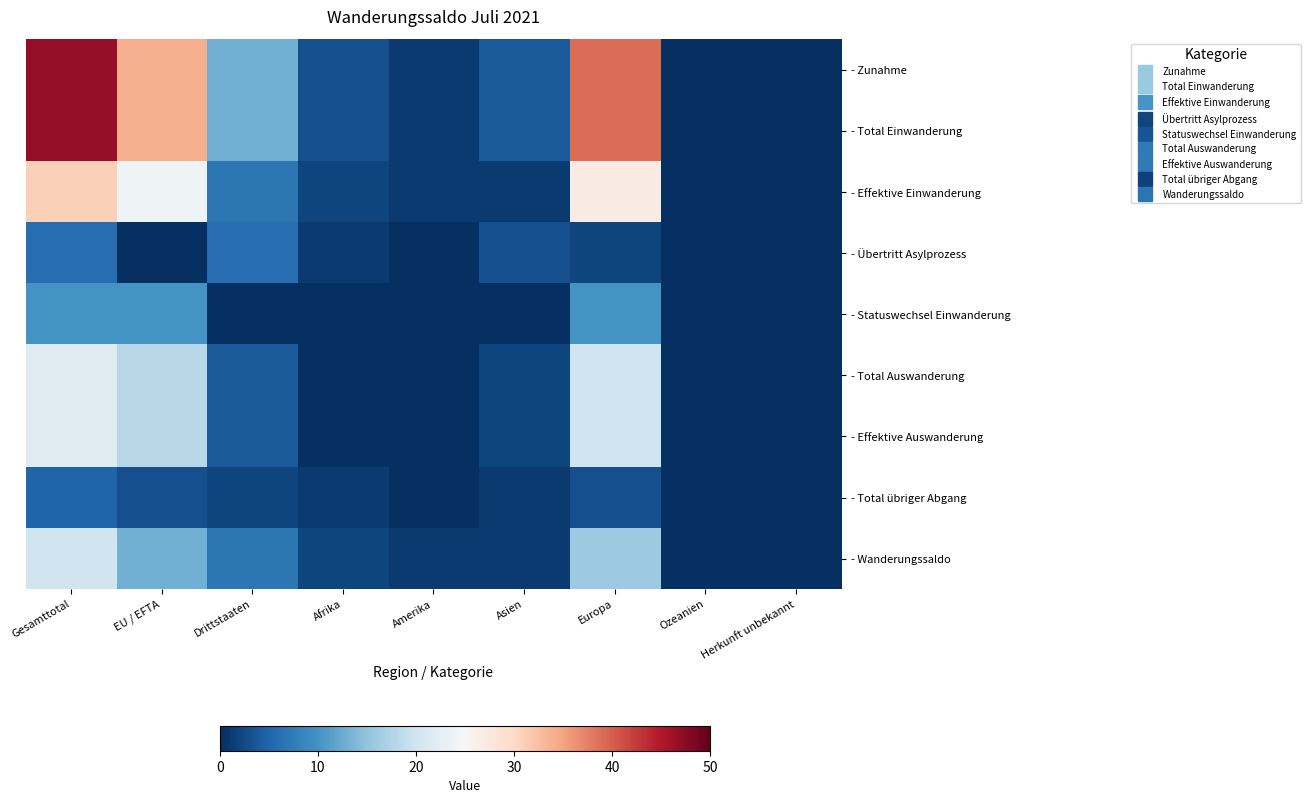

Which label corresponds to the smallest value in the chart?

Ozeanien